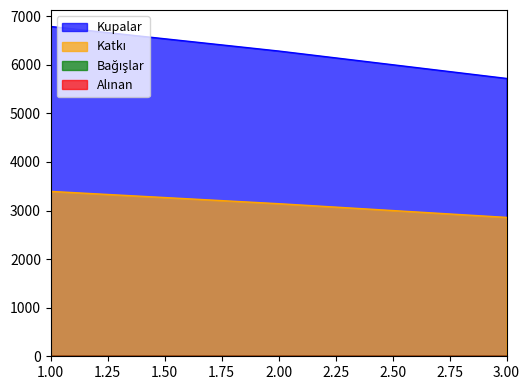

What is the minimum value shown in the chart?

2859